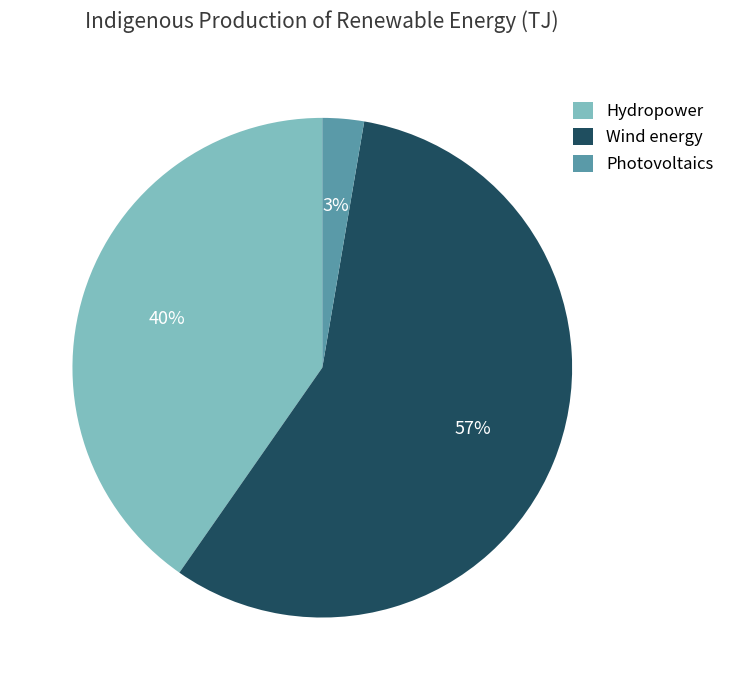

Is the sum of Photovoltaics and Hydropower greater than half?

No